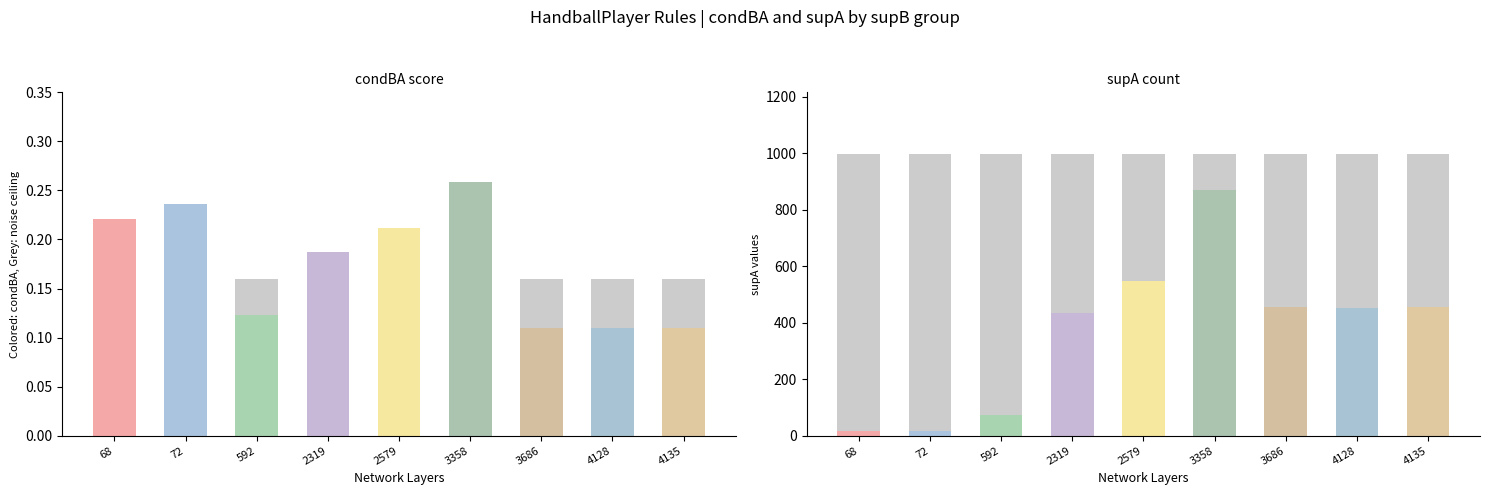

What is the total value across all series at 4135?

455.1